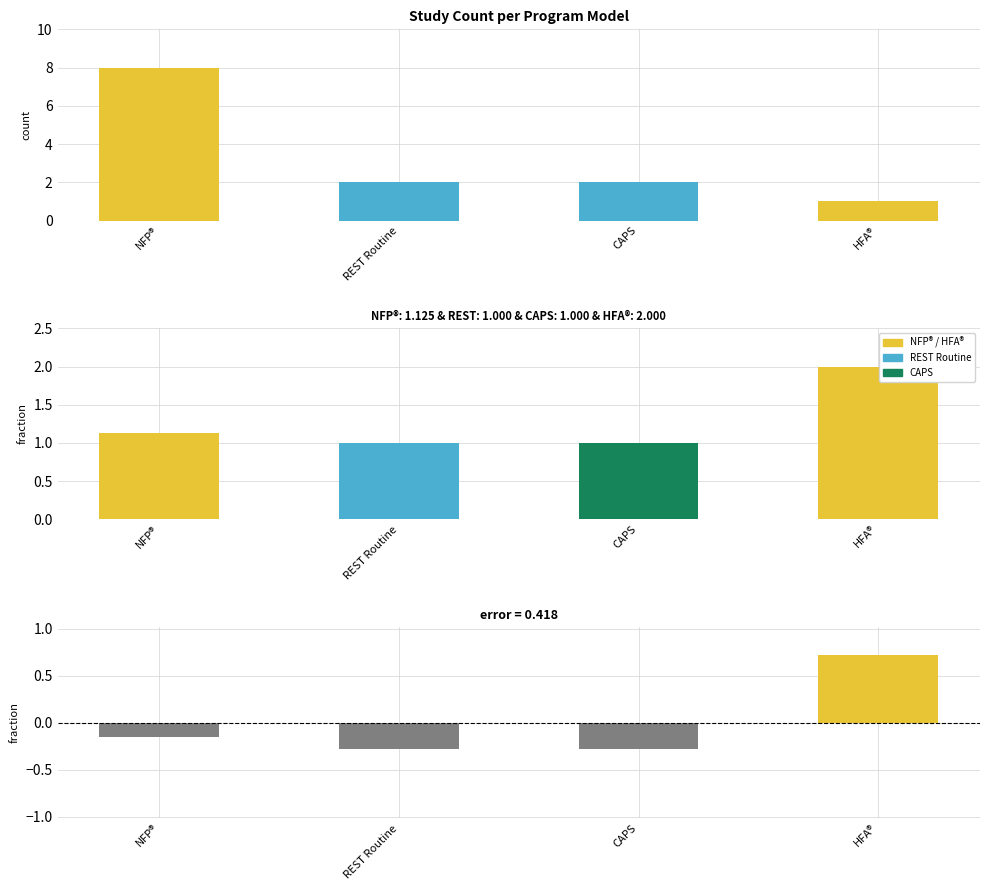

Between NFP® and REST Routine, which series saw the biggest shift?

Study Count